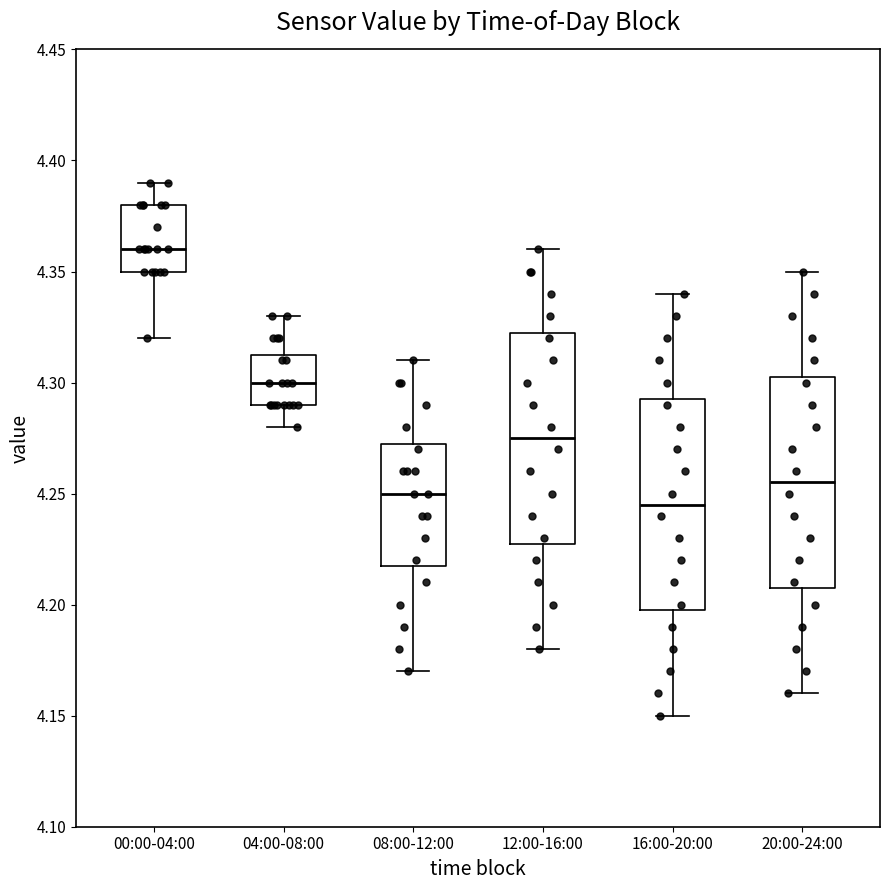

Where is the upper edge of the box for 00:00-04:00 on the y-axis? The values are not printed on the chart, so give them approximately, as read against the axis.

4.380